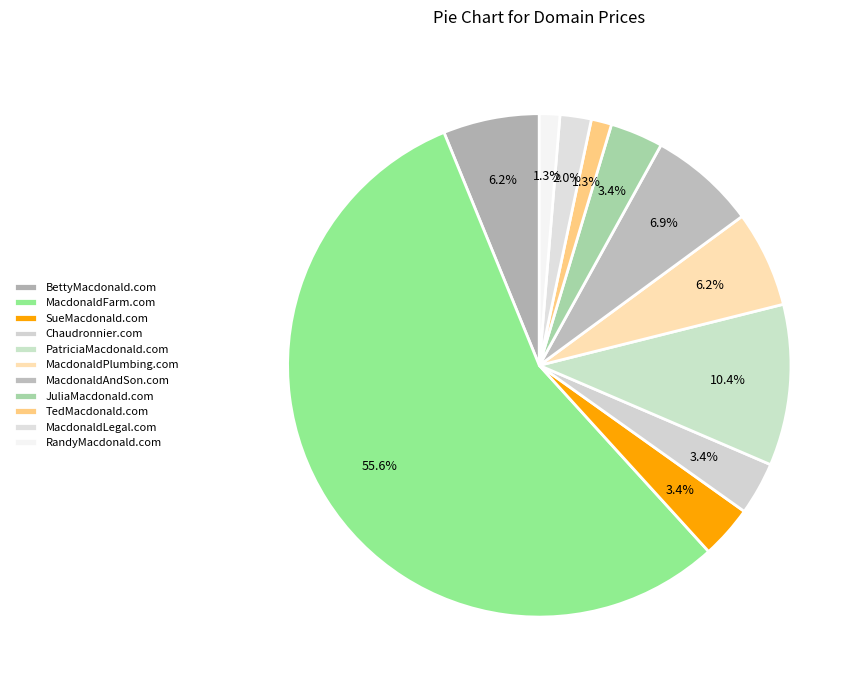

How many segments does this pie chart have?

11